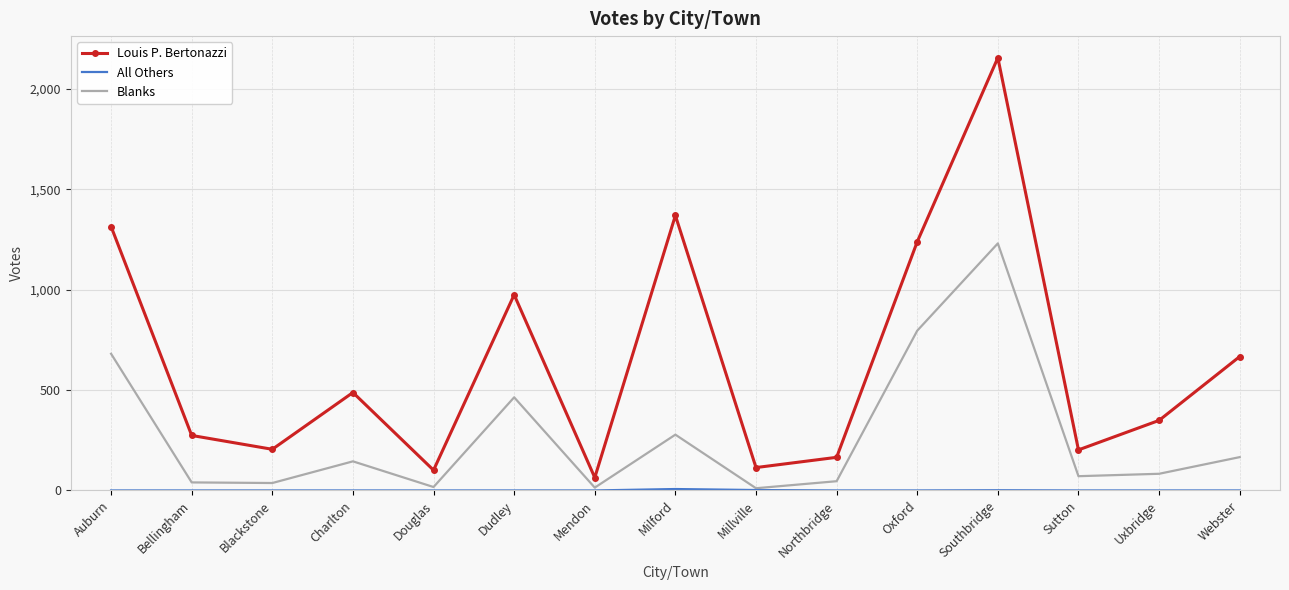

At which category is the sum across all series the highest?

Southbridge